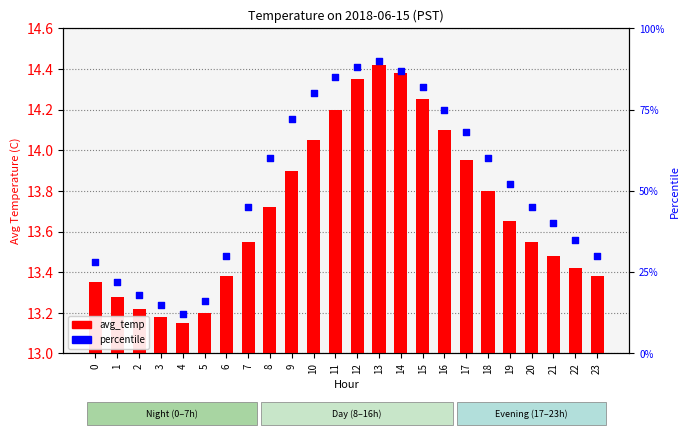

At which category is the sum across all series the highest?

13